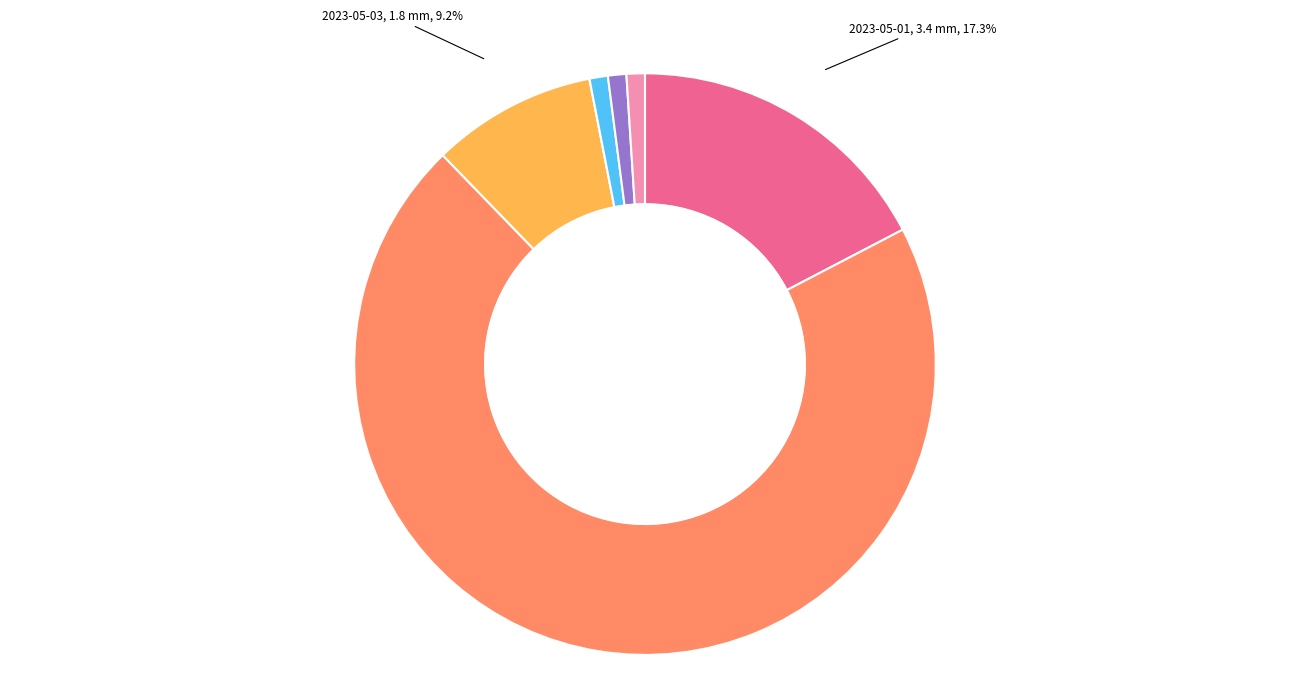

Which has a higher value, 2023-05-05 or 2023-05-02?

2023-05-02